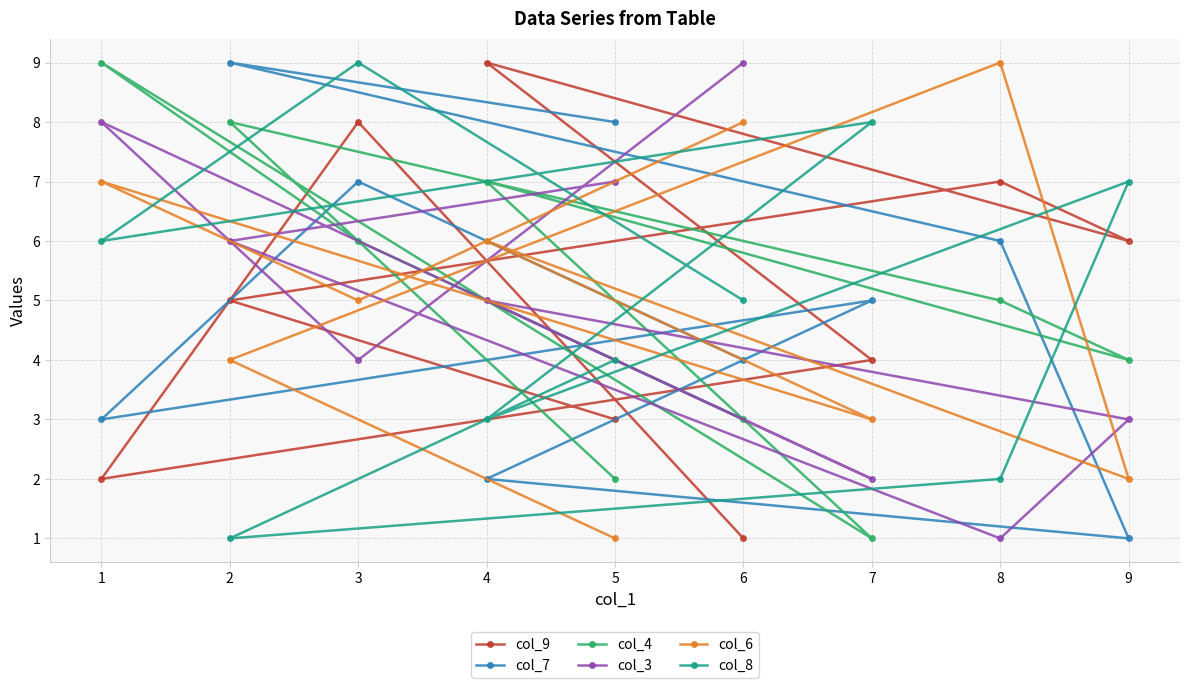

Which category has the lowest value in the col_8 series?

2